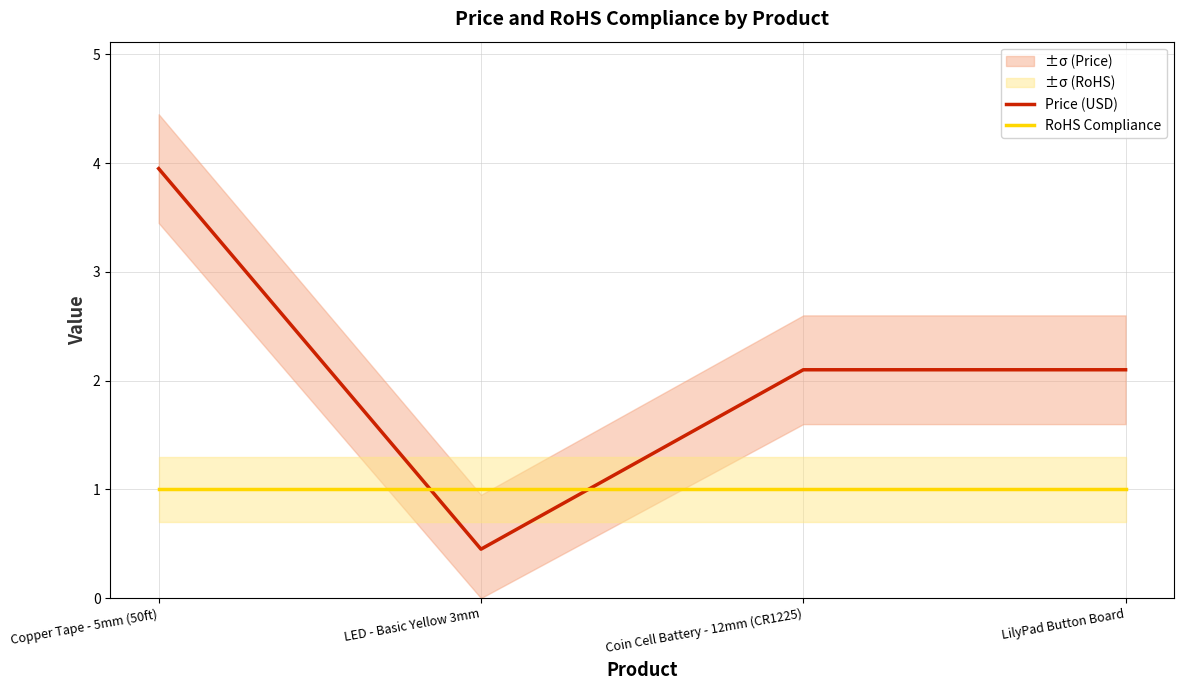

Between Coin Cell Battery - 12mm (CR1225) and LilyPad Button Board, which series saw the biggest shift?

Price (USD)